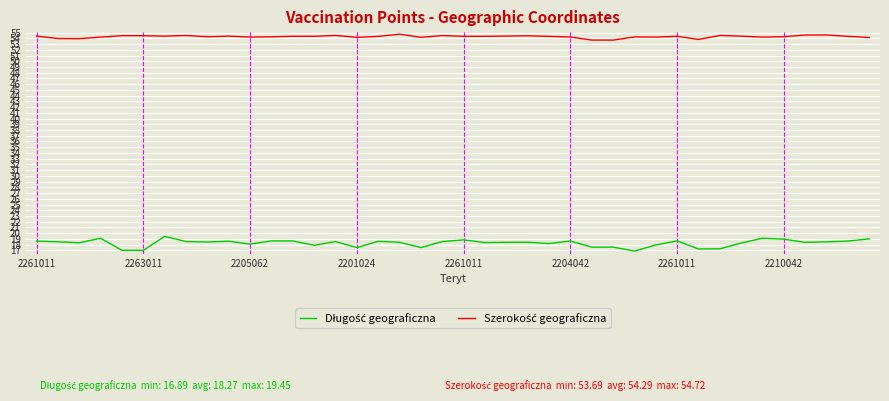

What is the maximum value shown in the chart?

54.7